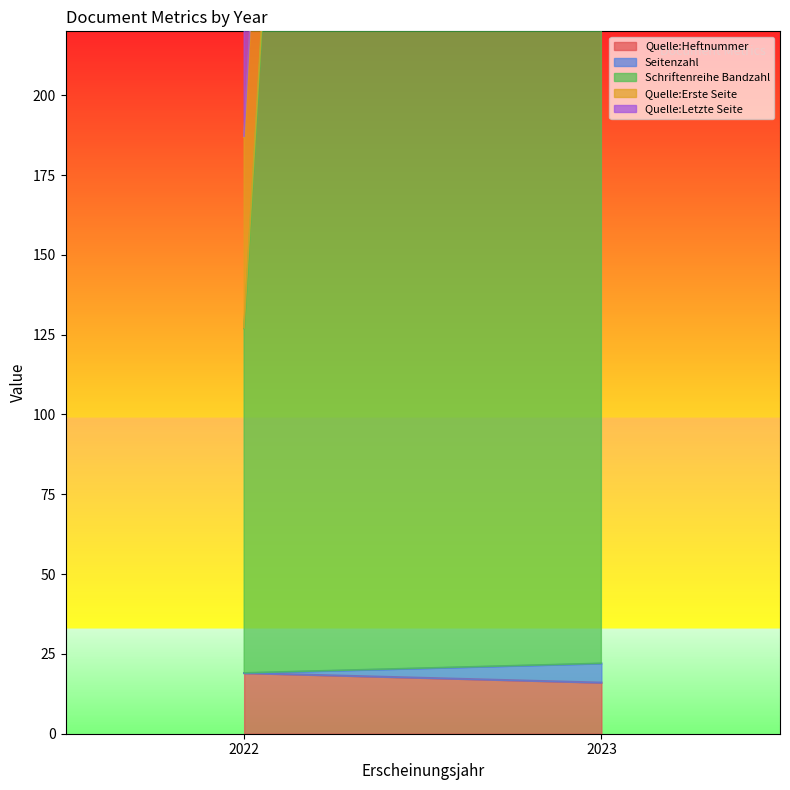

Which series has the largest total across all categories?

Schriftenreihe Bandzahl